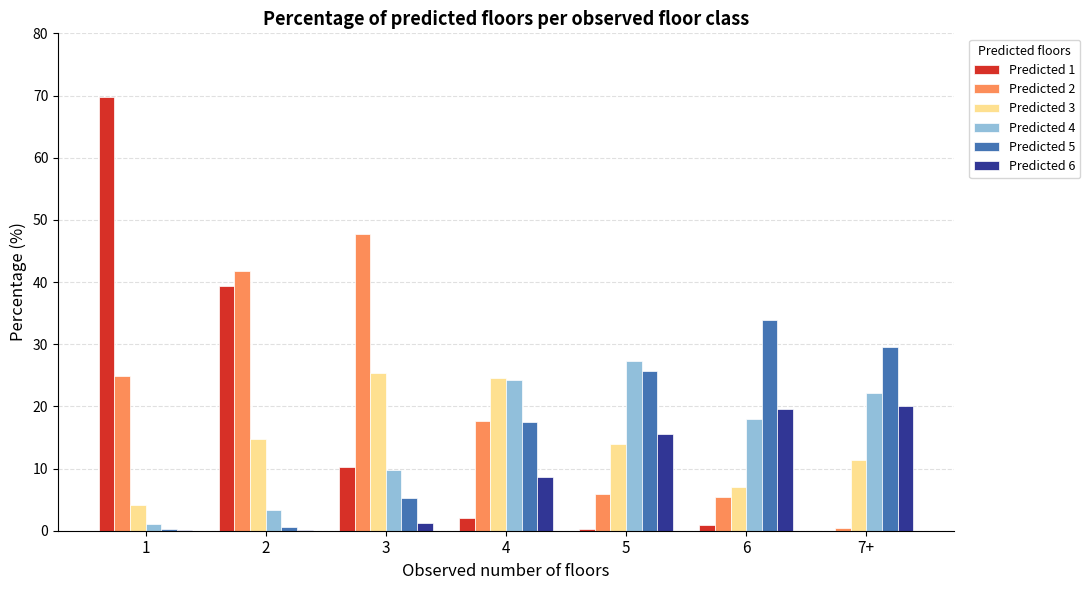

Is the value of Predicted 1 at 1 greater than the value of Predicted 6 at 6?

Yes